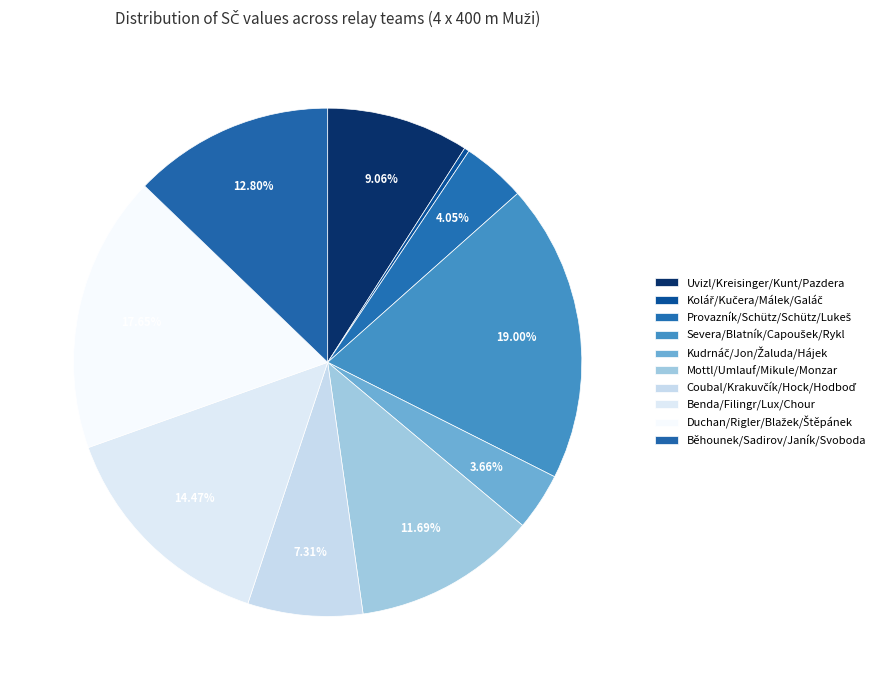

To the nearest percent, what portion does Duchan/Rigler/Blažek/Štěpánek represent?

18%